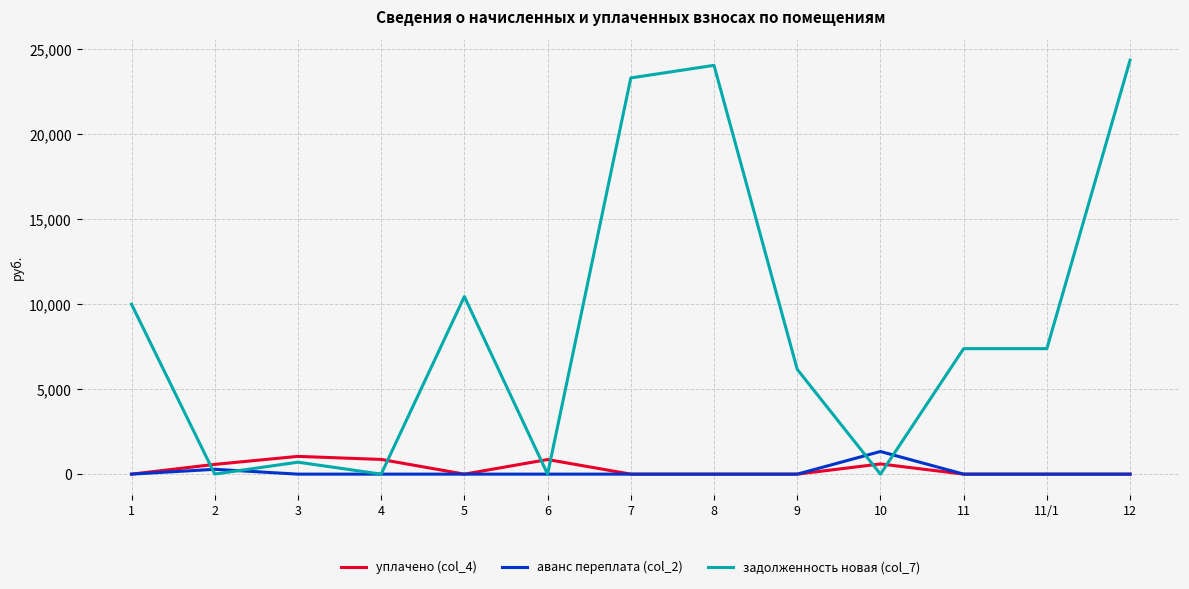

What position from the right is 11/1?

2